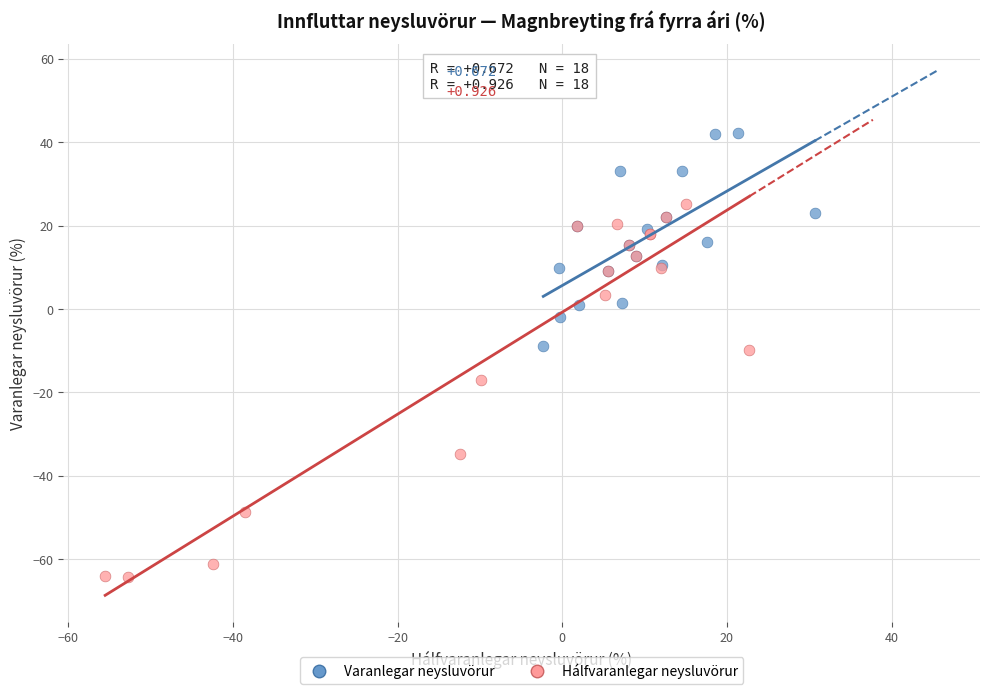

Which series reaches the maximum Y coordinate?

Varanlegar neysluvörur